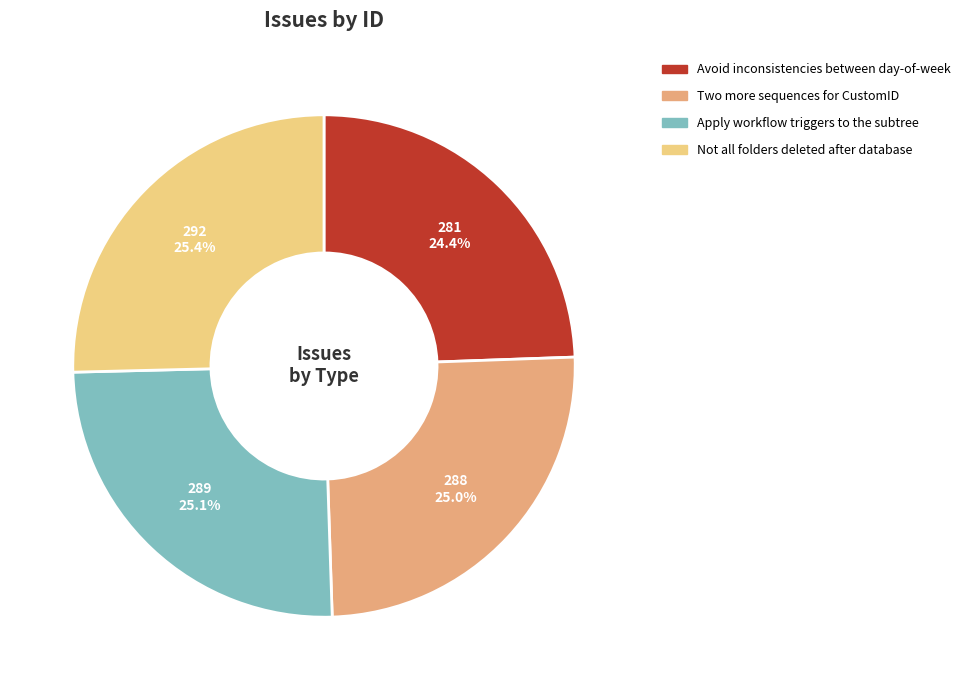

Count the number of slices in the pie.

4